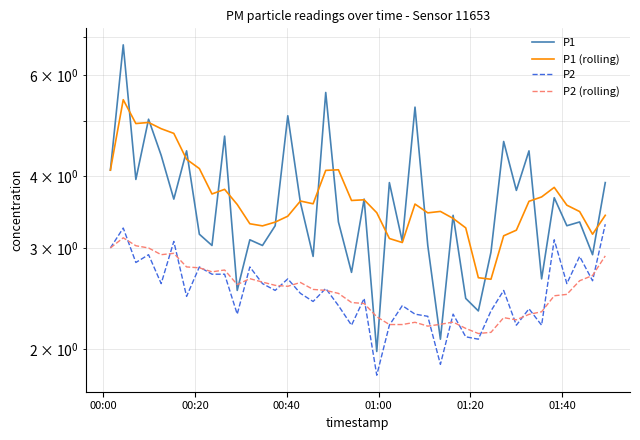

Reading right to left, transcribe all the data shown in this chart.

P1: 3.9	2.9	3.3	3.3	3.7	2.6	4.4	3.8	4.6	3.0	2.3	2.5	3.4	2.1	3.0	5.3	3.1	3.9	2.0	3.6	2.7	3.3	5.6	2.9	3.6	5.1	3.3	3.0	3.1	2.5	4.7	3.0	3.2	4.4	3.6	4.3	5.0	4.0	6.8	4.1
P1 (rolling): 3.4	3.2	3.5	3.6	3.8	3.7	3.6	3.2	3.1	2.6	2.7	3.3	3.4	3.5	3.5	3.6	3.1	3.1	3.5	3.6	3.6	4.1	4.1	3.6	3.6	3.4	3.3	3.3	3.3	3.6	3.8	3.7	4.1	4.3	4.8	4.8	5.0	4.9	5.4	4.1
P2: 3.3	2.6	2.9	2.6	3.1	2.2	2.4	2.2	2.5	2.3	2.1	2.1	2.3	1.9	2.3	2.3	2.4	2.2	1.8	2.5	2.2	2.4	2.5	2.4	2.5	2.6	2.5	2.6	2.8	2.3	2.7	2.7	2.8	2.5	3.1	2.6	2.9	2.8	3.2	3.0
P2 (rolling): 2.9	2.7	2.6	2.5	2.5	2.3	2.3	2.2	2.3	2.1	2.1	2.2	2.2	2.2	2.2	2.2	2.2	2.2	2.3	2.4	2.4	2.5	2.5	2.5	2.6	2.6	2.6	2.6	2.7	2.6	2.7	2.7	2.8	2.8	2.9	2.9	3.0	3.0	3.1	3.0